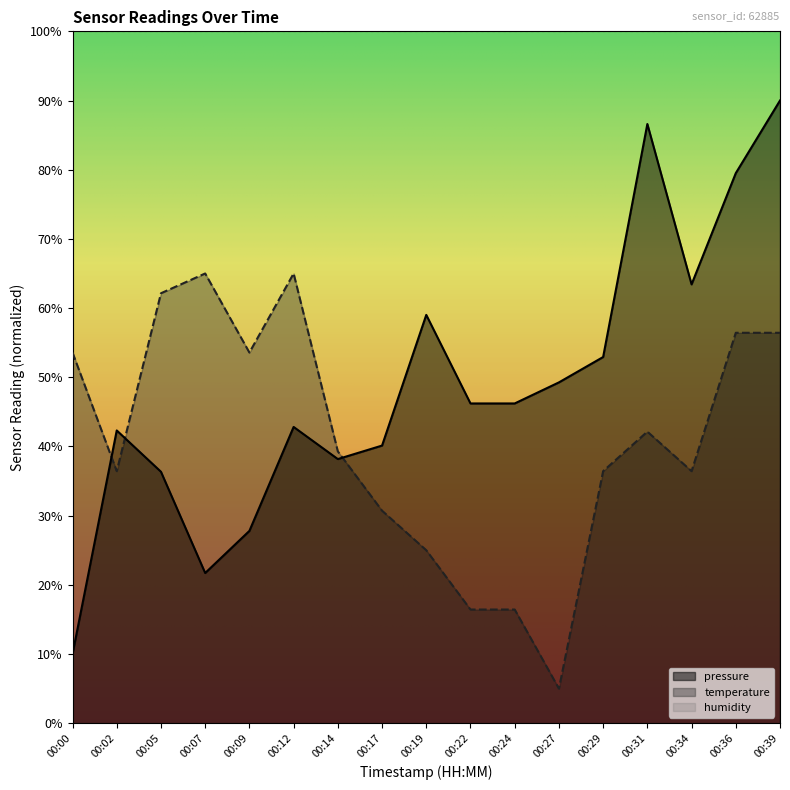

Which series has the largest total across all categories?

humidity